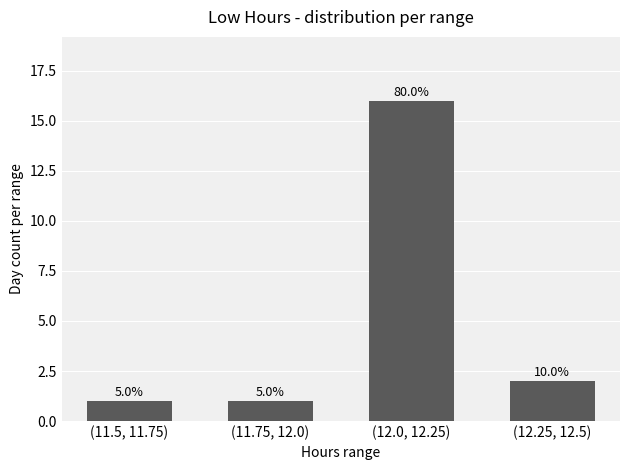

At which category does the chart reach its peak across all series?

(12.0, 12.25)